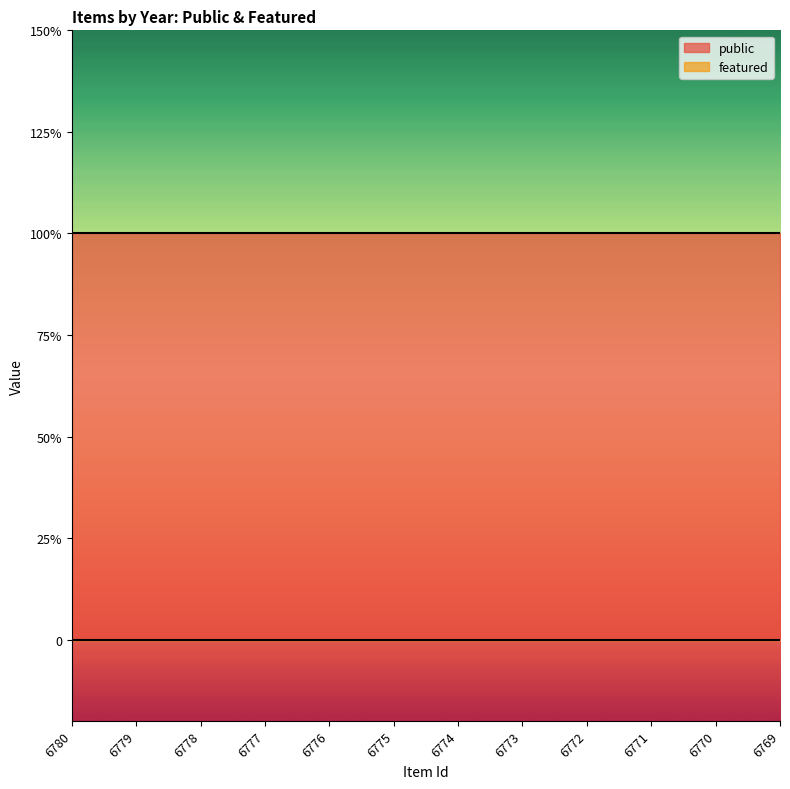

At how many categories does at least one series exceed 0?

12